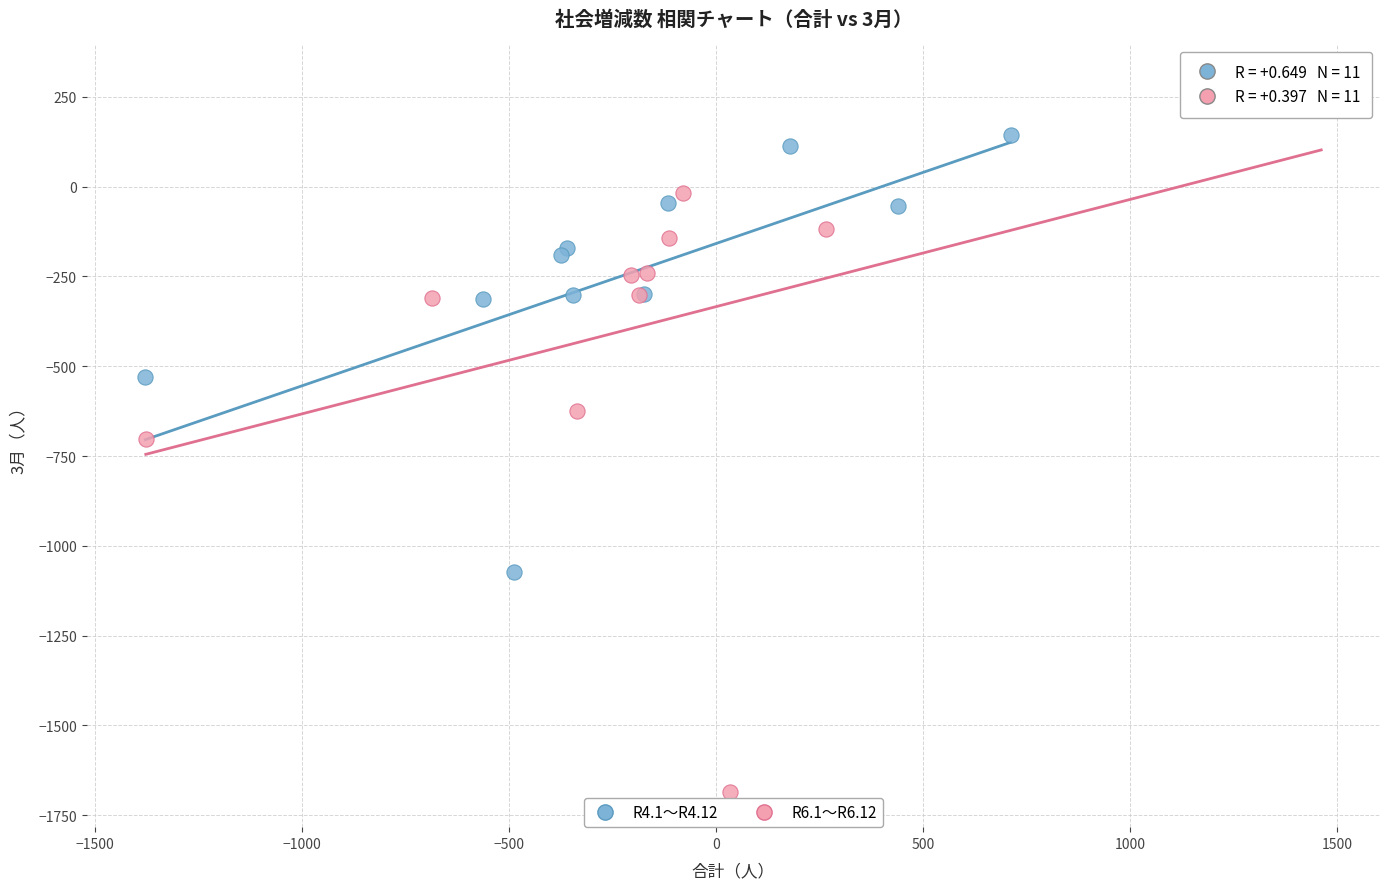

Which series reaches the maximum Y coordinate?

R6.1～R6.12